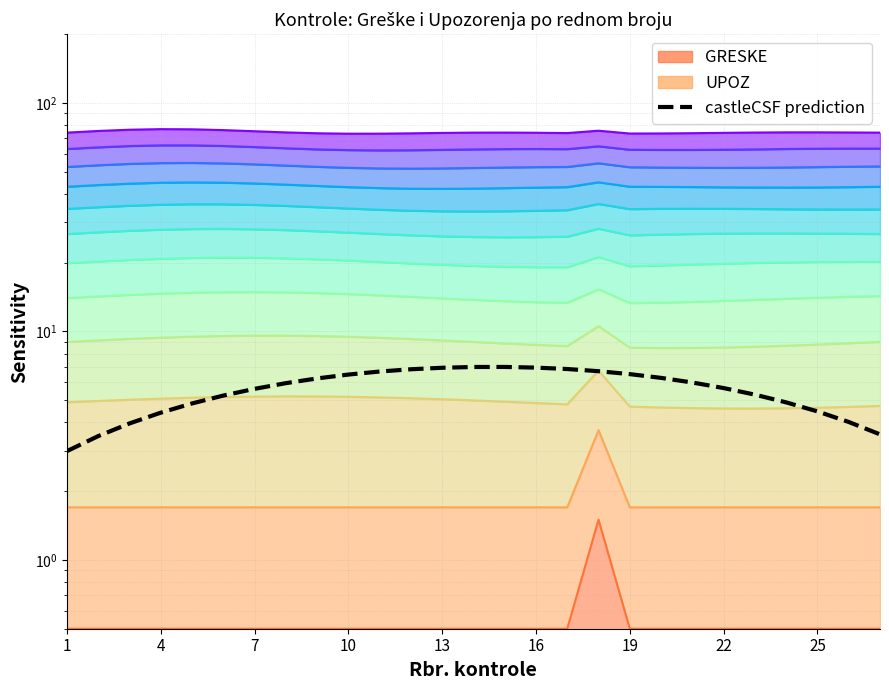

What is the sum of all values?

150.7